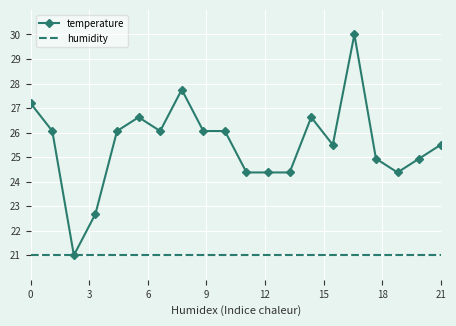

Which series has the largest range (max minus min)?

temperature